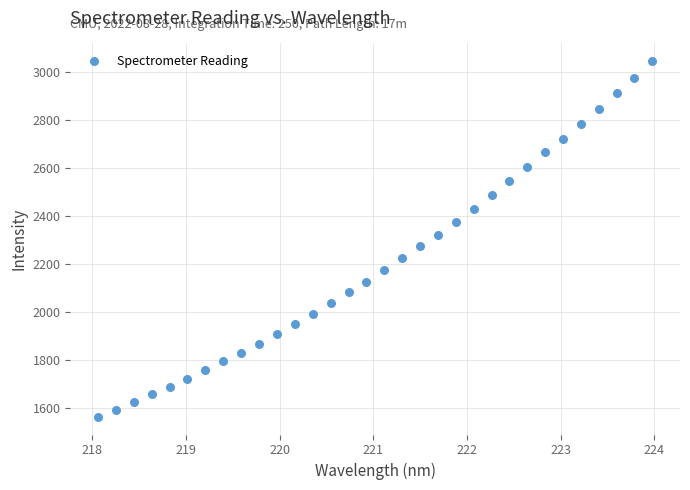

What is the range of X values (max minus min)?

5.9